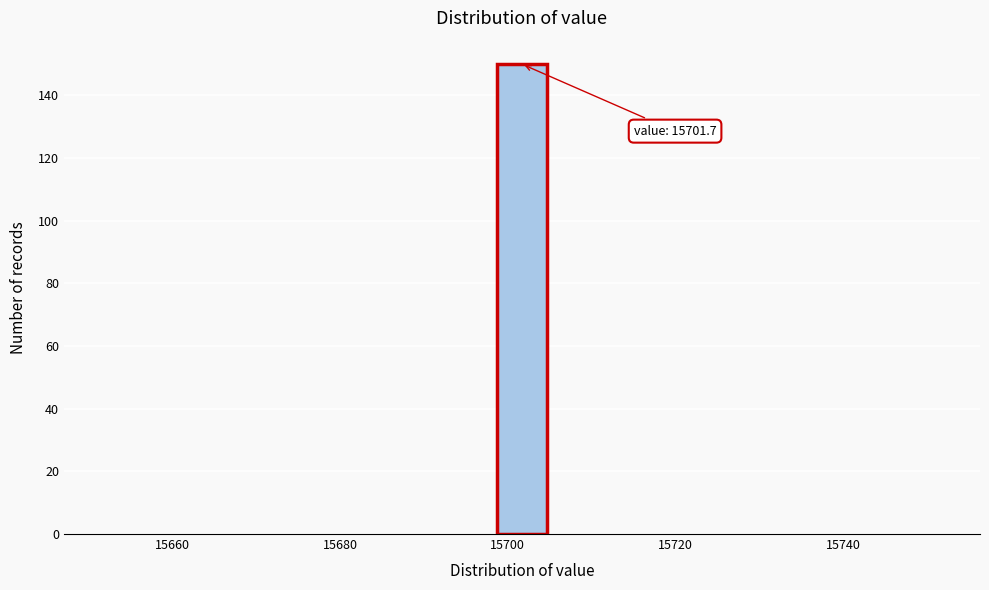

Read against the x-axis, roughly where is the centre of the tallest bar?

15702